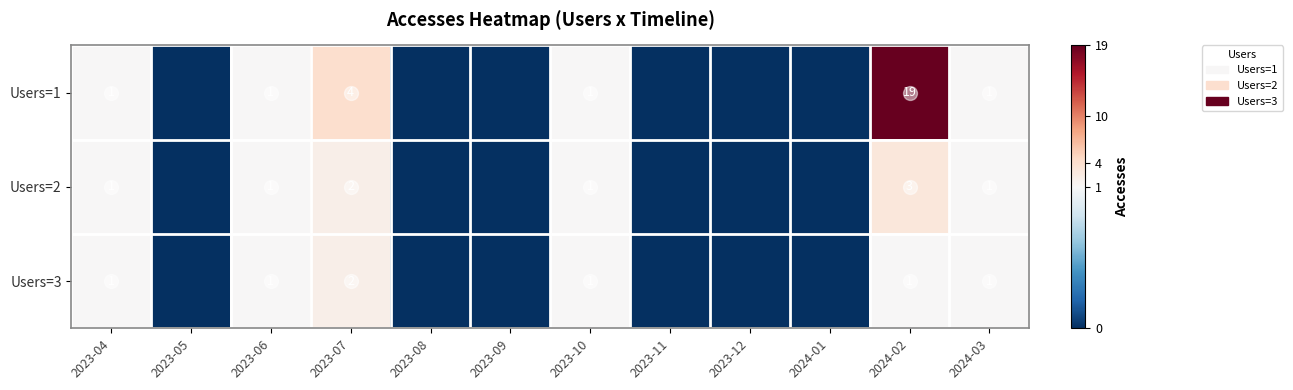

At how many categories does at least one series exceed 15?

1